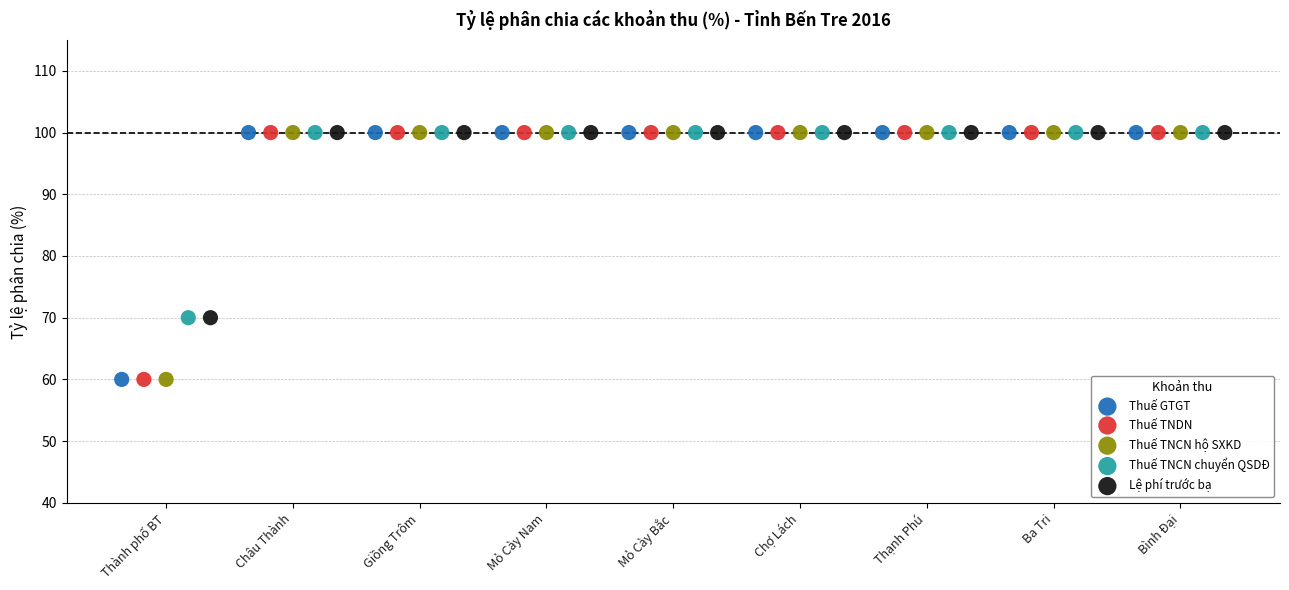

What are all the series names shown in the legend?

Thuế GTGT, Thuế TNDN, Thuế TNCN hộ SXKD, Thuế TNCN chuyển QSDĐ, Lệ phí trước bạ